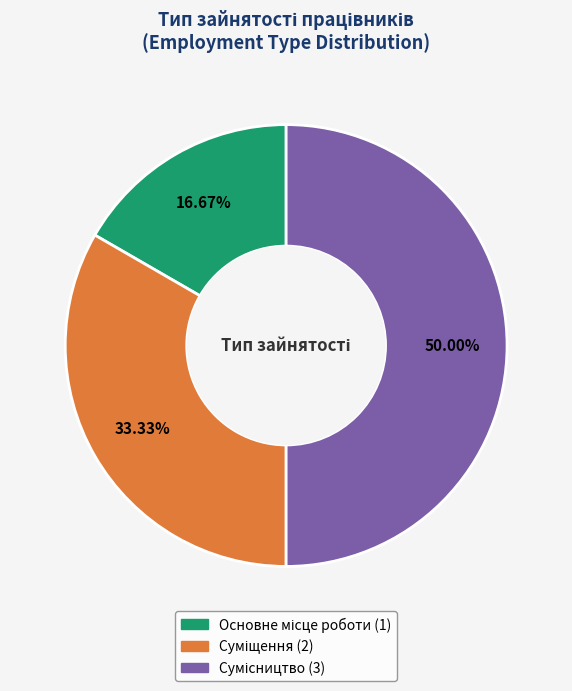

Count the number of slices in the pie.

3